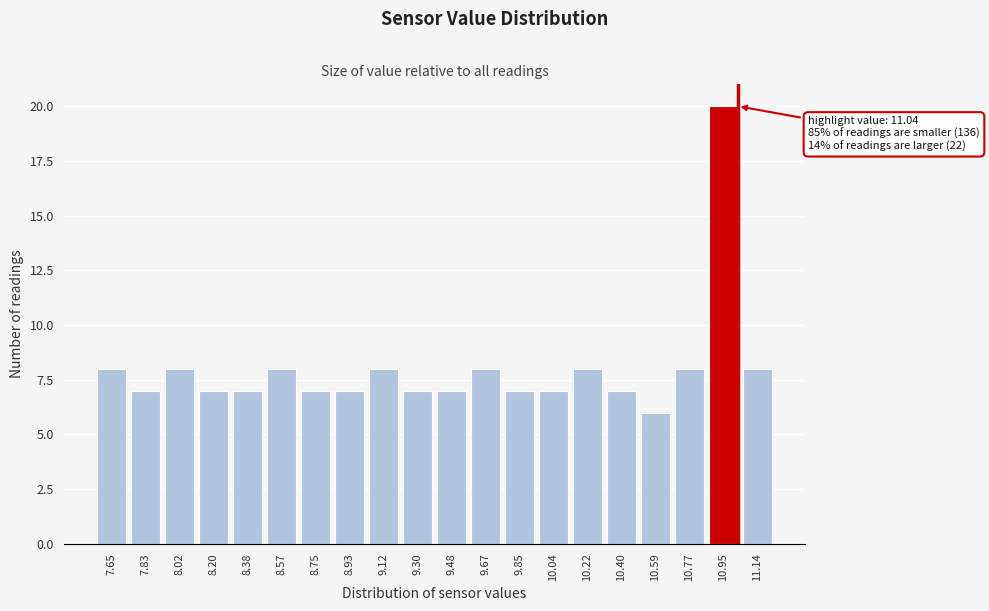

Reading left to right, extract all data points from this chart.

7.65=8	7.83=7	8.02=8	8.20=7	8.38=7	8.57=8	8.75=7	8.93=7	9.12=8	9.30=7	9.48=7	9.67=8	9.85=7	10.04=7	10.22=8	10.40=7	10.59=6	10.77=8	10.95=20	11.14=8